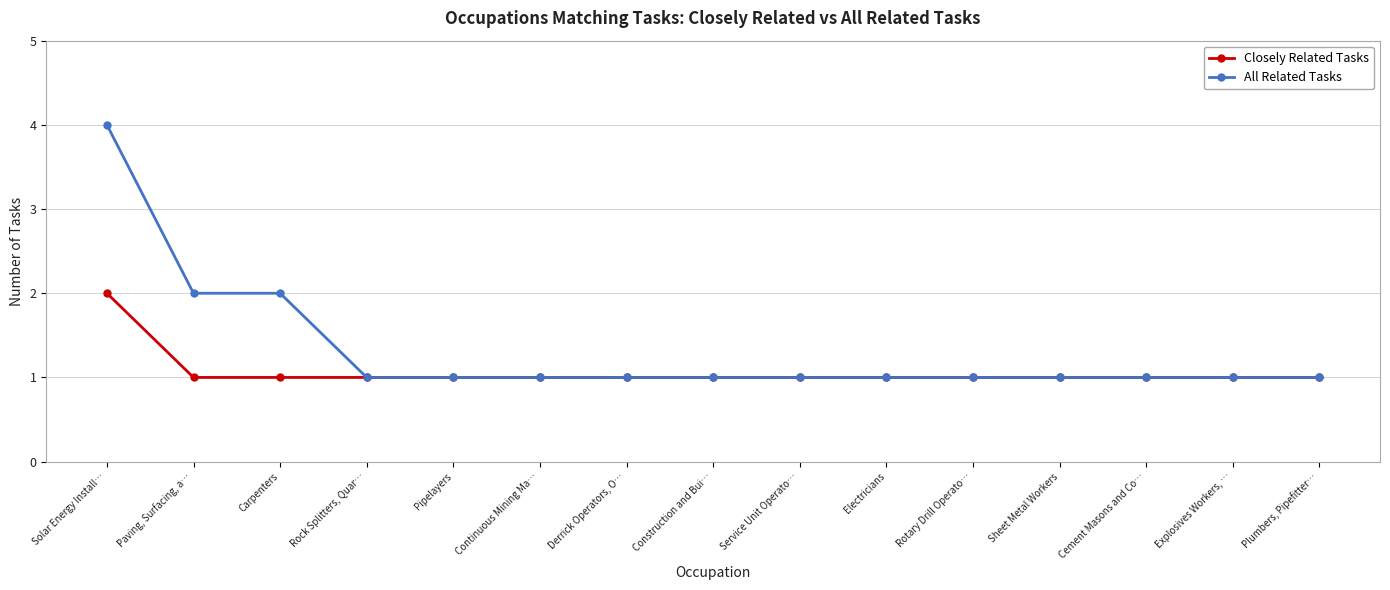

Is it true that All Related Tasks equals 1 at Continuous Mining Ma…?

True